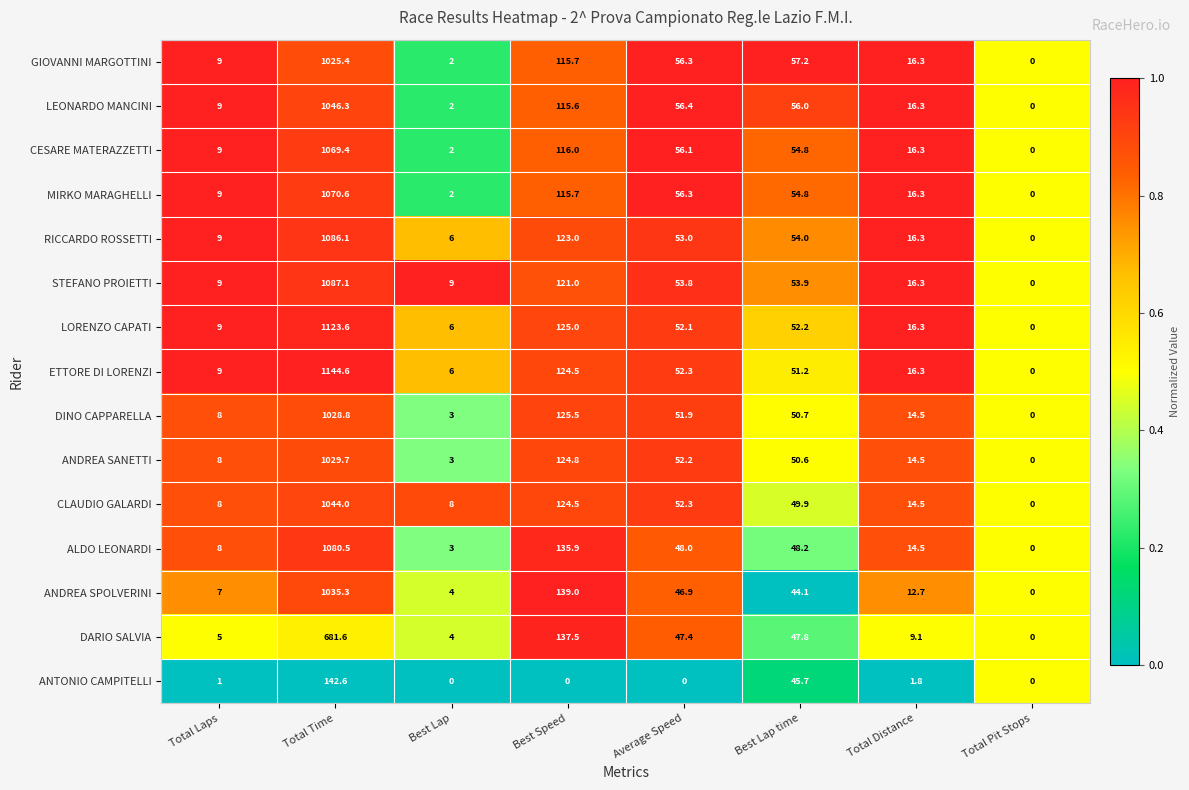

Which series changed the most between Total Laps and Total Time?

ETTORE DI LORENZI